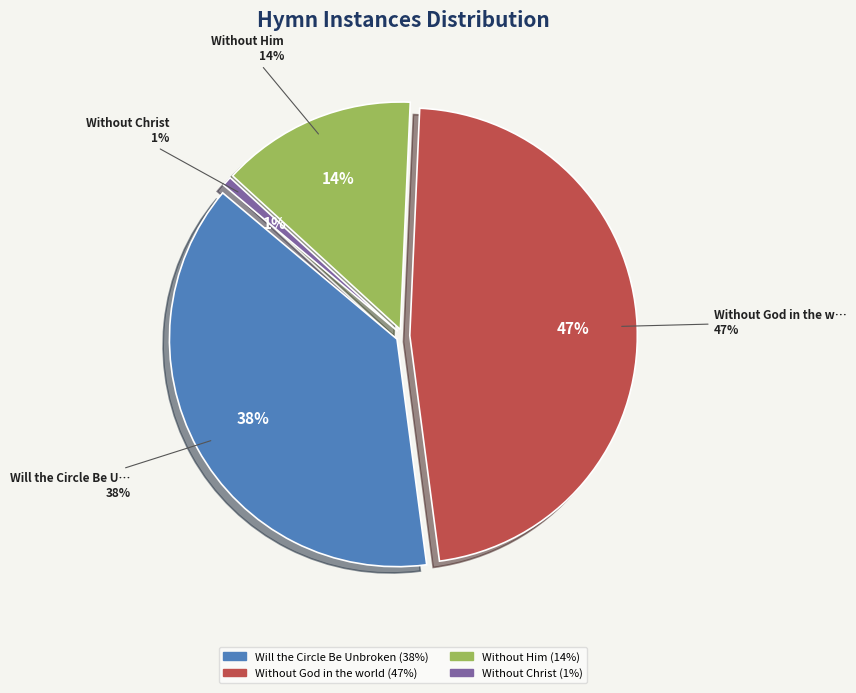

To the nearest percent, what is the difference between the Without God in the world and Without Him slice percentages?

33%